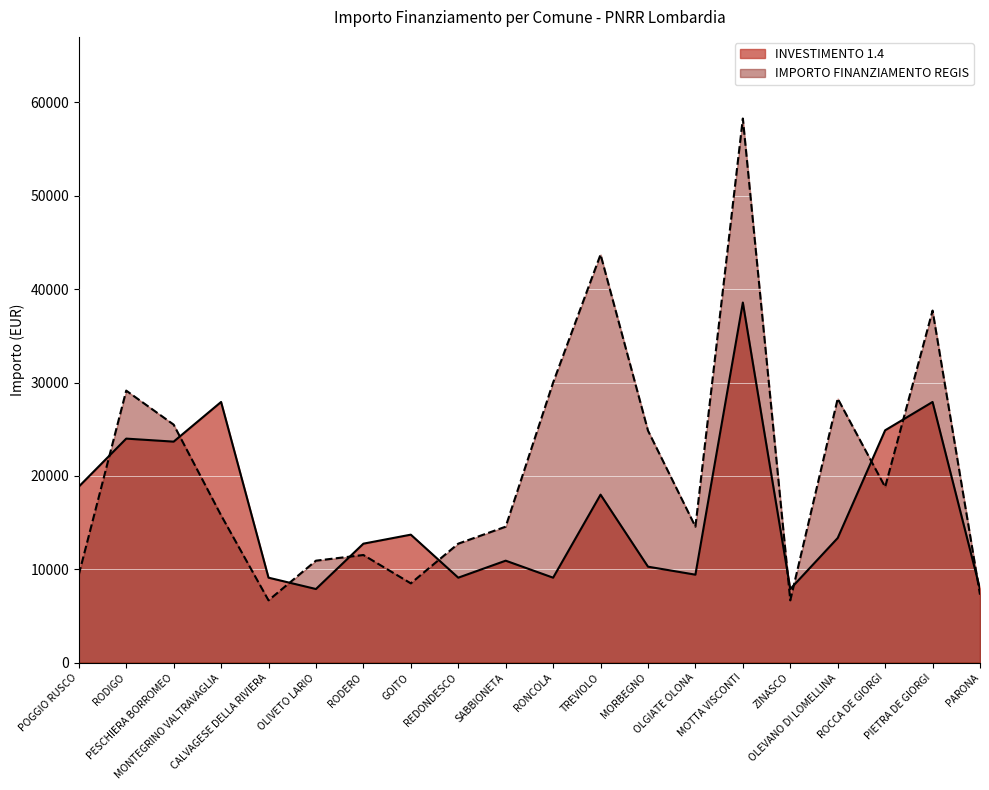

At which label does INVESTIMENTO 1.4 first exceed 13354?

POGGIO RUSCO